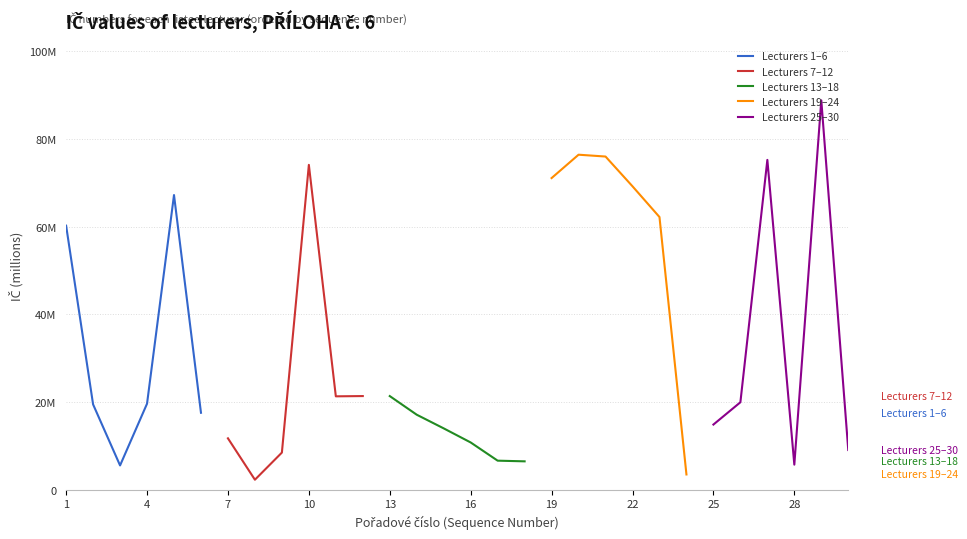

Reading left to right, list all the values displayed in this chart.

Lecturers 1–6: 60.2	19.4	5.5	19.6	67.2	17.5
Lecturers 7–12: 11.7	2.2	8.4	74.1	21.3	21.3
Lecturers 13–18: 21.3	17.1	14.0	10.8	6.6	6.4
Lecturers 19–24: 71.1	76.4	76.0	69.2	62.2	3.5
Lecturers 25–30: 14.8	19.9	75.3	5.7	88.8	9.0